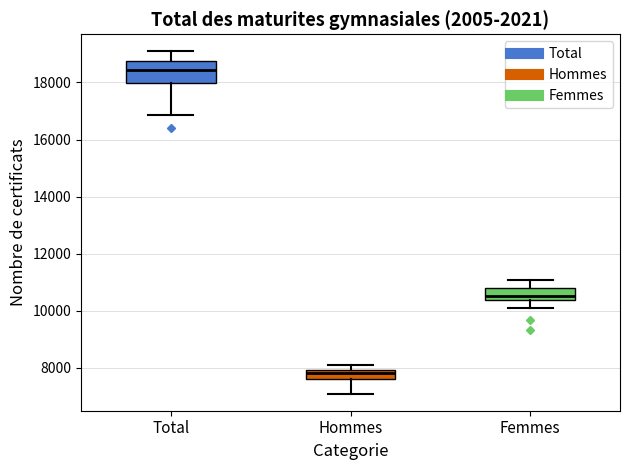

Reading left to right, read every box against the y-axis: the position of its median line, the range the box covers, and the ends of its whiskers. The values are not printed on the chart, so give them approximately, as read against the axis.

Total: median 18400, box 18000 to 18800, whiskers 16800 to 19000
Hommes: median 7800, box 7600 to 8000, whiskers 7000 to 8200
Femmes: median 10600, box 10400 to 10800, whiskers 10000 to 11000